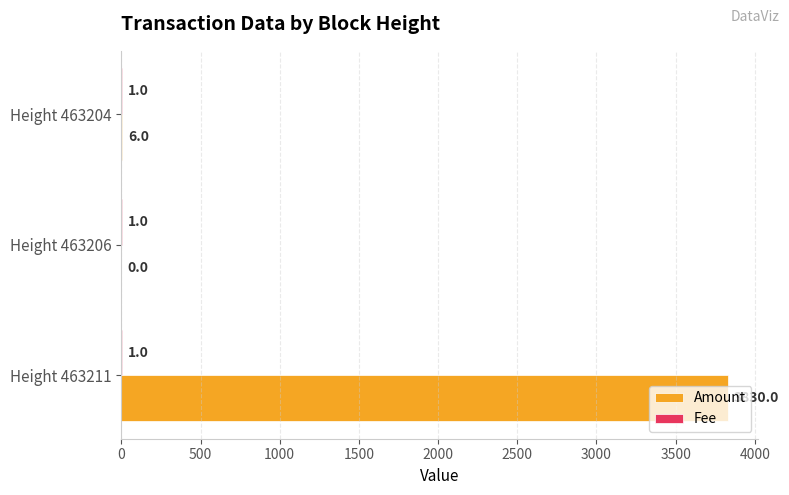

Which series has the widest spread of values?

Amount